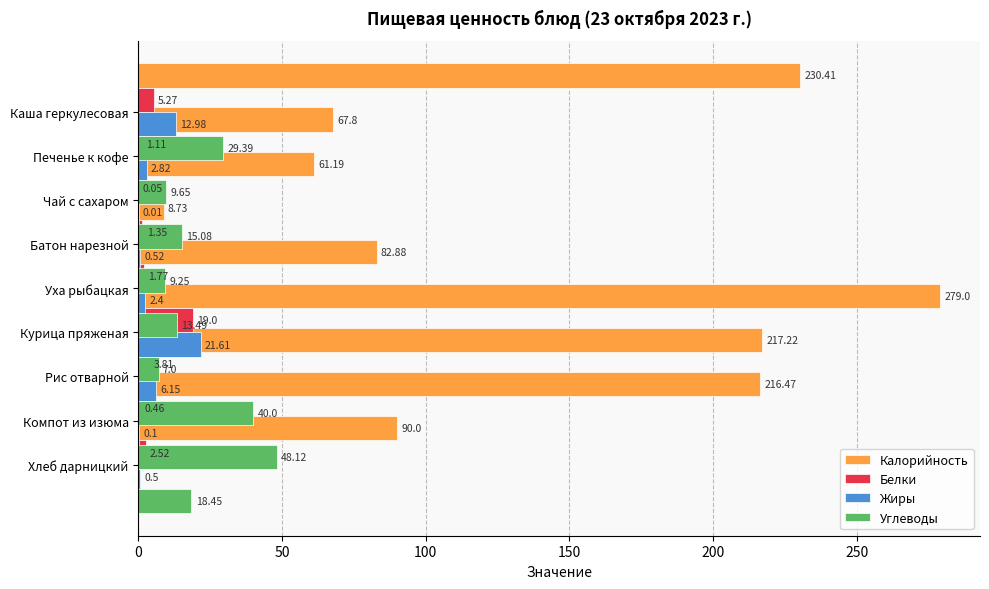

Does the chart contain stacked bars?

No